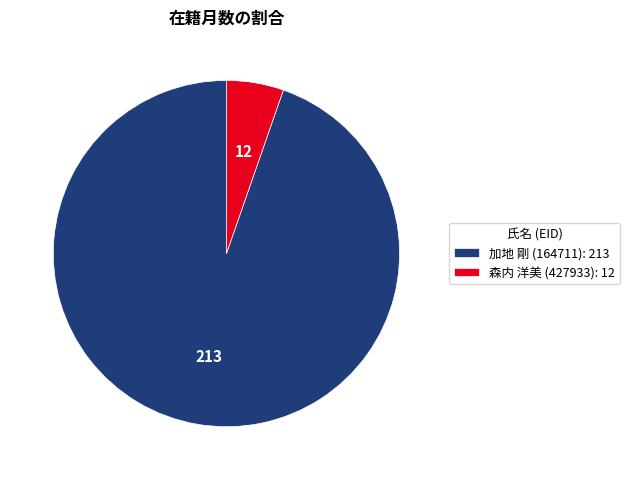

Is the sum of 森内 洋美 (427933) and 加地 剛 (164711) greater than half?

Yes